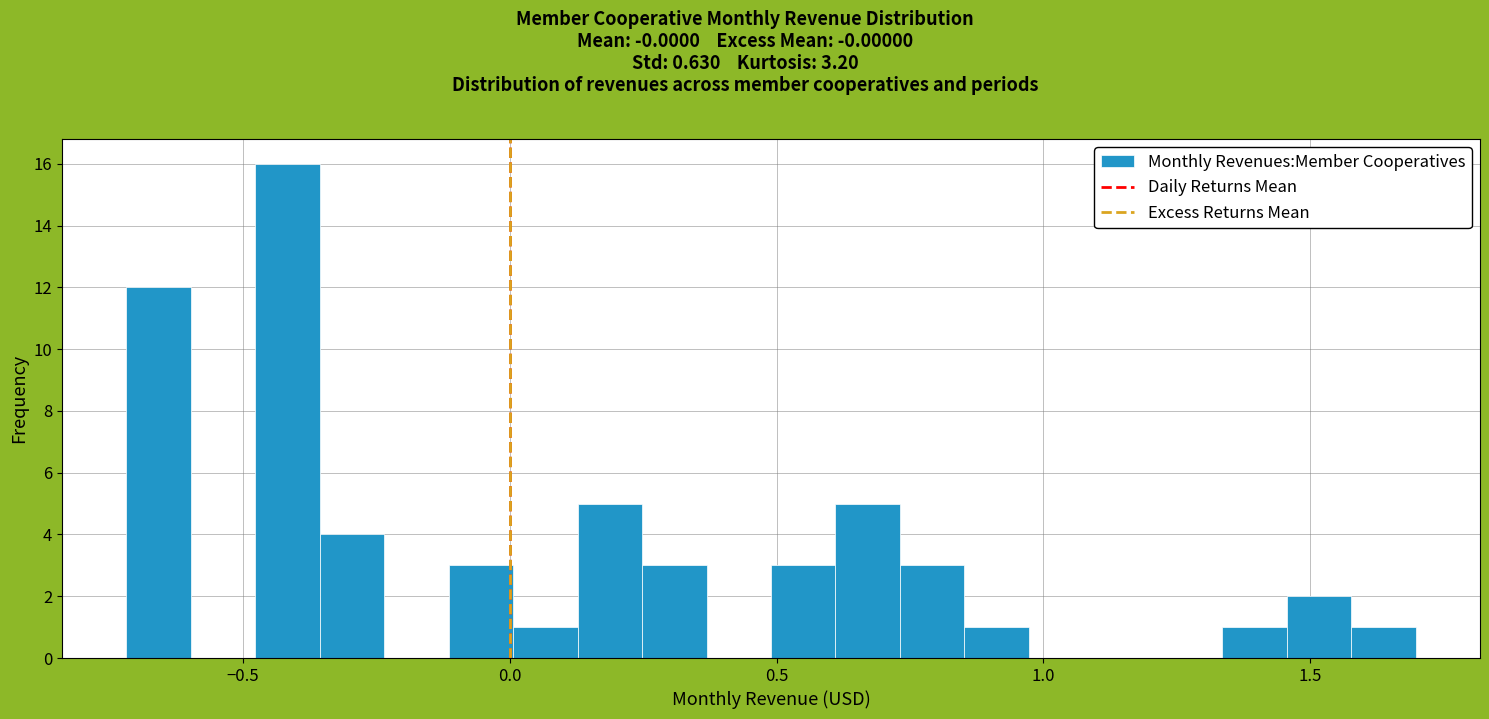

Around what value on the x-axis is the tallest bar? Give the approximate position of its centre, as read against the axis.

-0.40